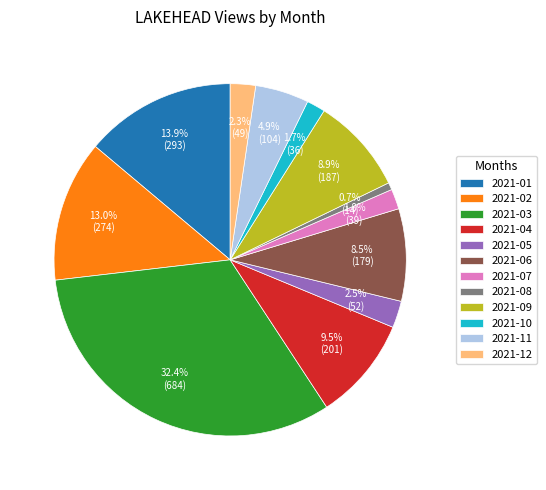

Approximately how many times larger is the value at 2021-12 compared to 2021-10?

1.4